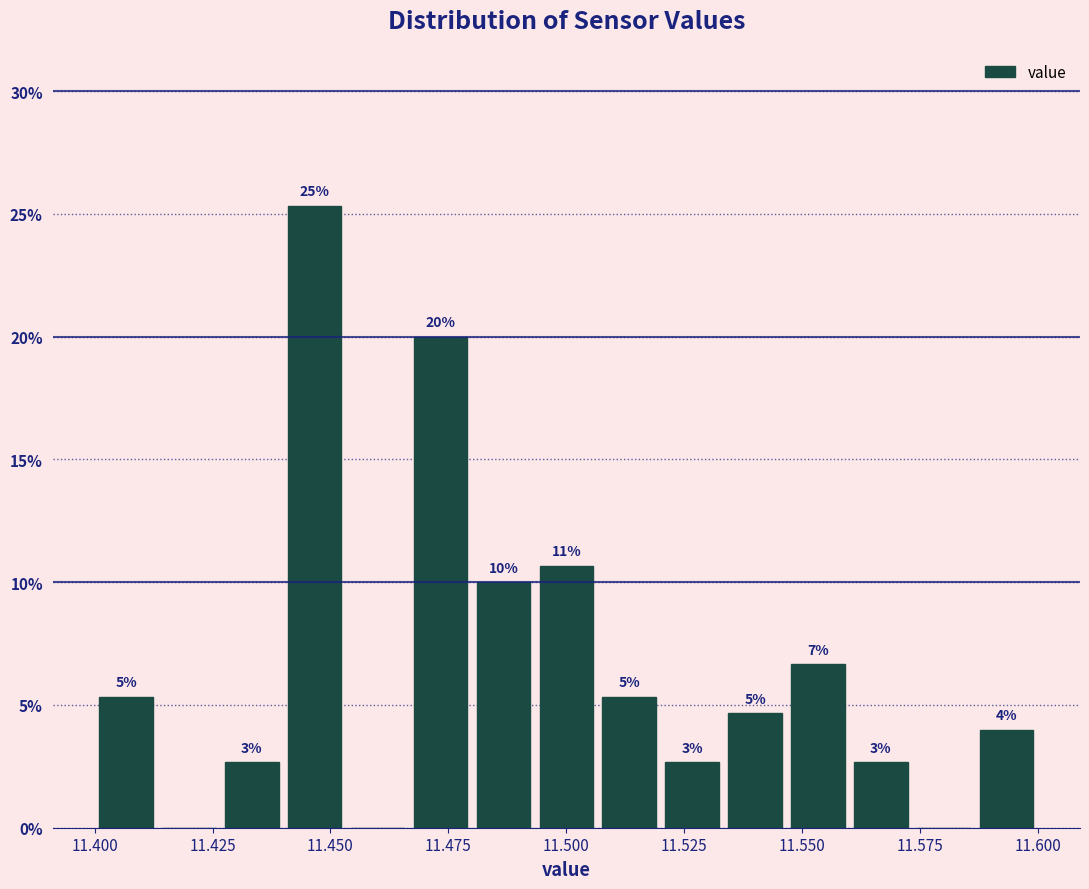

Around what value on the x-axis is the tallest bar? Give the approximate position of its centre, as read against the axis.

11.445